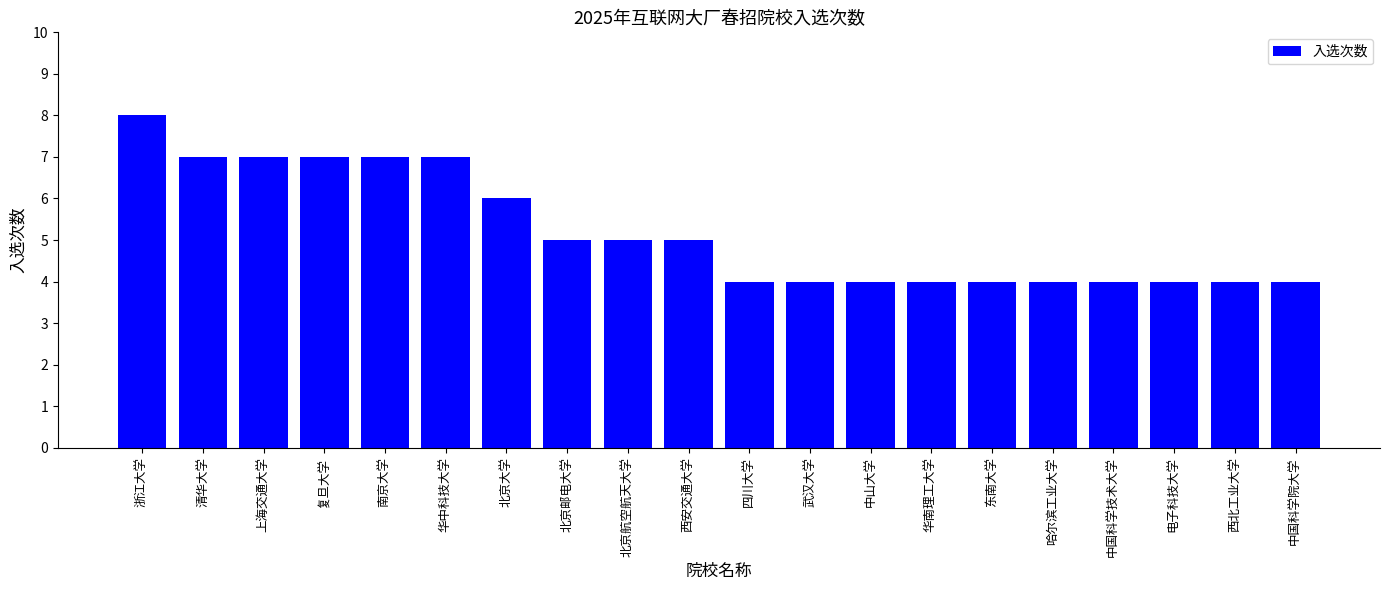

How many data points are less than 5?

10